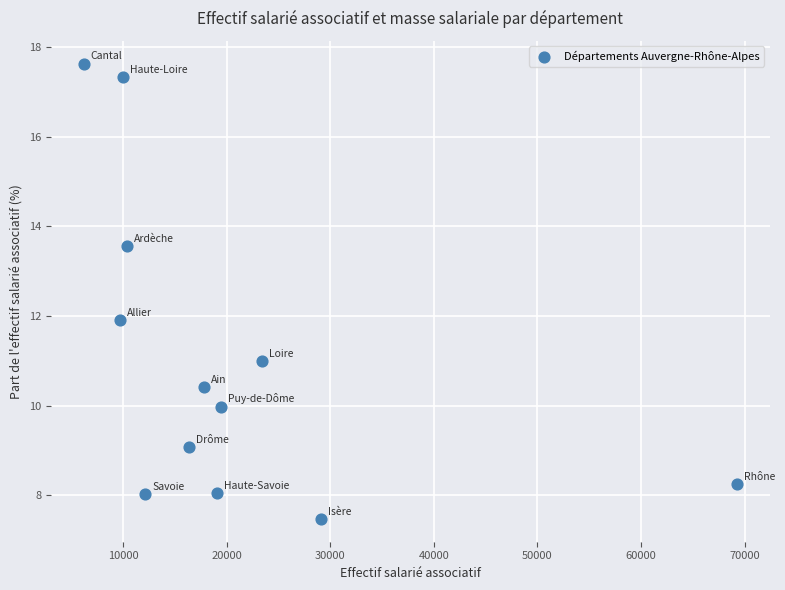

What is the average Y value?

11.1